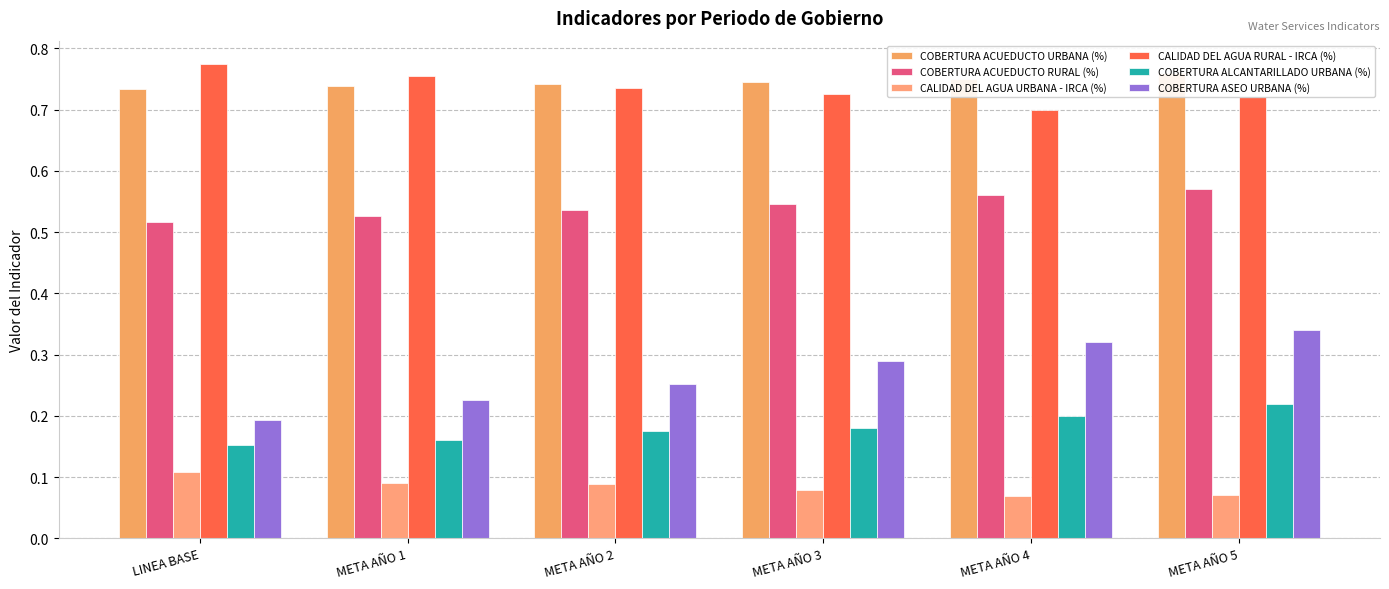

How many CALIDAD DEL AGUA RURAL - IRCA (%) values are between 0 and 1?

6